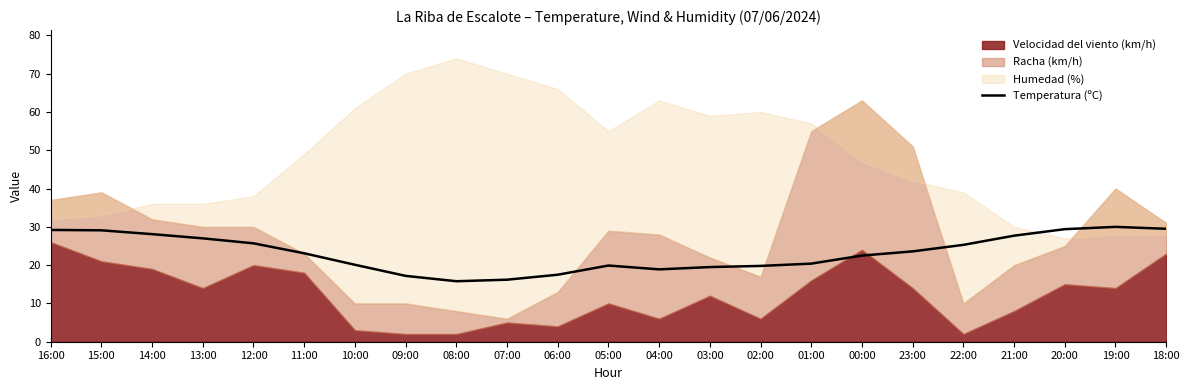

Reading right to left, transcribe all the data shown in this chart.

18:00=29.5	19:00=30.0	20:00=29.4	21:00=27.7	22:00=25.3	23:00=23.6	00:00=22.5	01:00=20.4	02:00=19.8	03:00=19.5	04:00=18.9	05:00=19.9	06:00=17.5	07:00=16.2	08:00=15.8	09:00=17.2	10:00=20.1	11:00=23.1	12:00=25.7	13:00=27.0	14:00=28.1	15:00=29.1	16:00=29.2